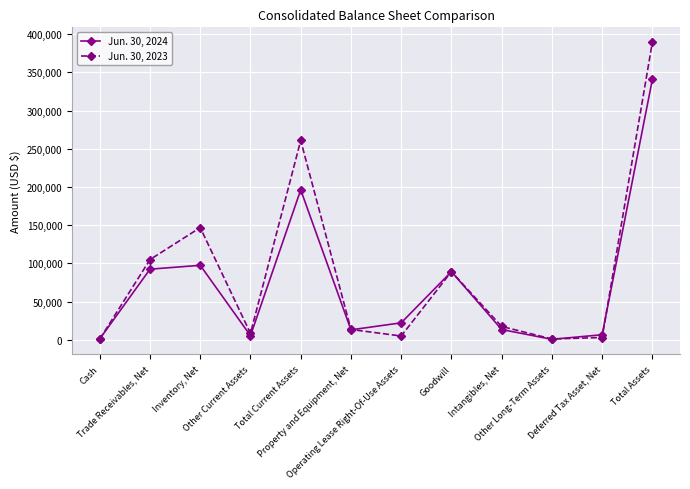

What is the difference between the Jun. 30, 2023 values at Deferred Tax Asset, Net and Inventory, Net?

143864